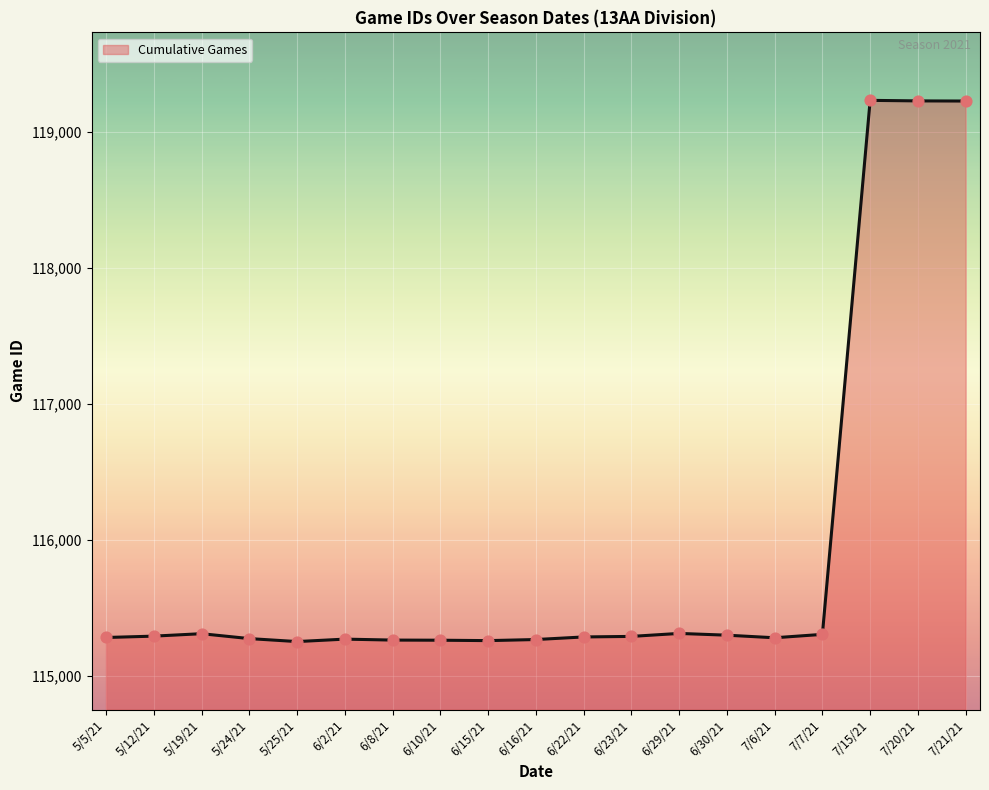

Between 5/12/21 and 7/20/21, which is larger?

7/20/21